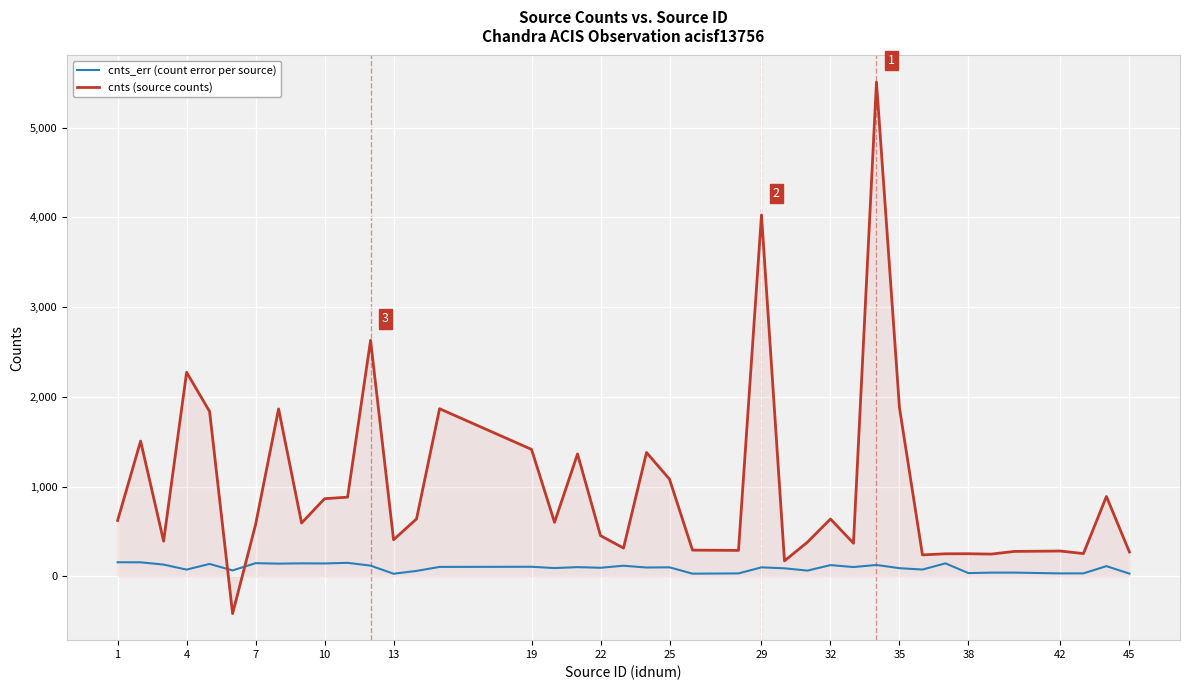

Which series has the largest total across all categories?

cnts (source counts)